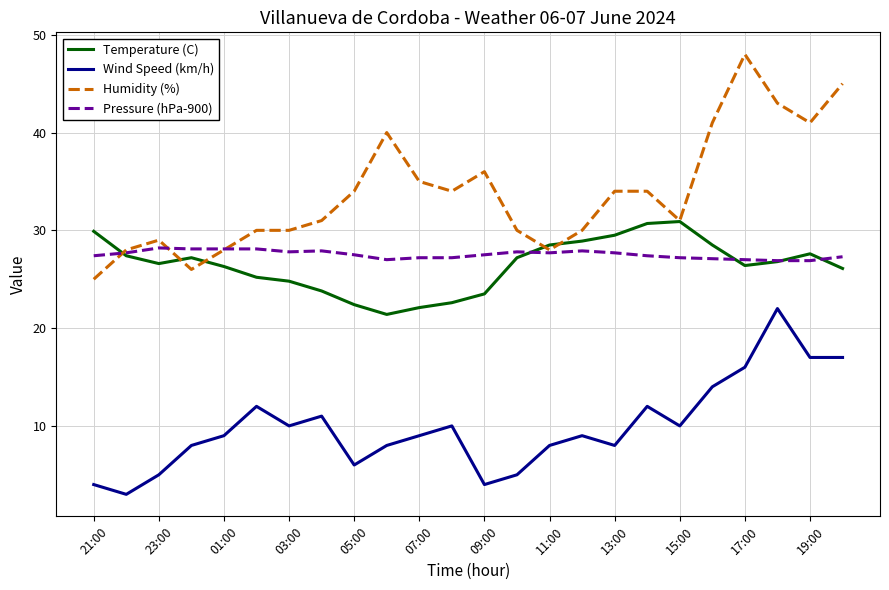

Does the chart have visible grid lines?

Yes